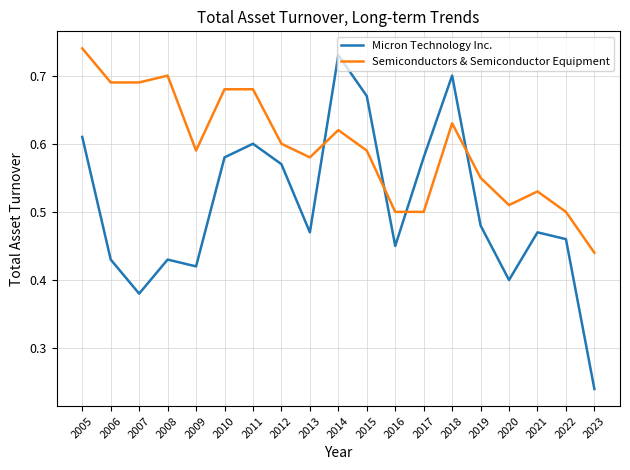

Which series changed the most between 2021 and 2023?

Micron Technology Inc.